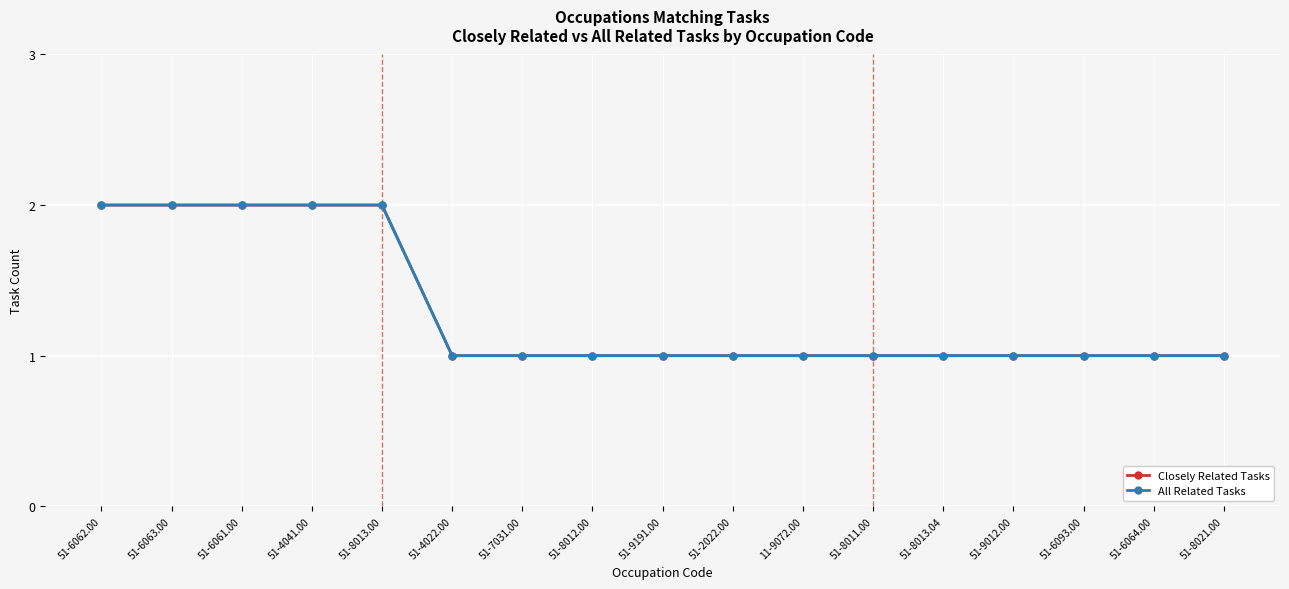

Is it true that Closely Related Tasks equals 2 at 51-6061.00?

True